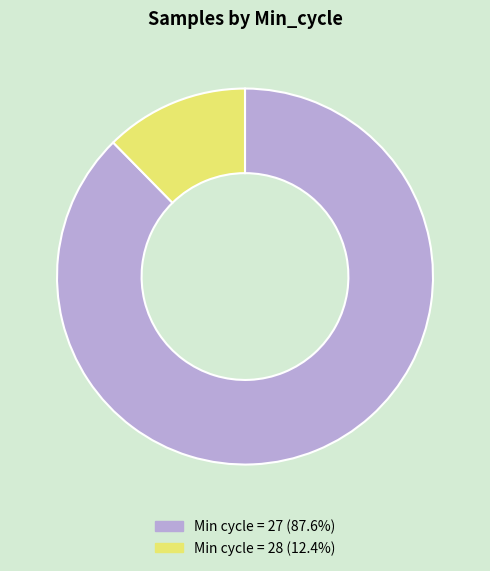

Is there a majority slice in this chart?

Yes